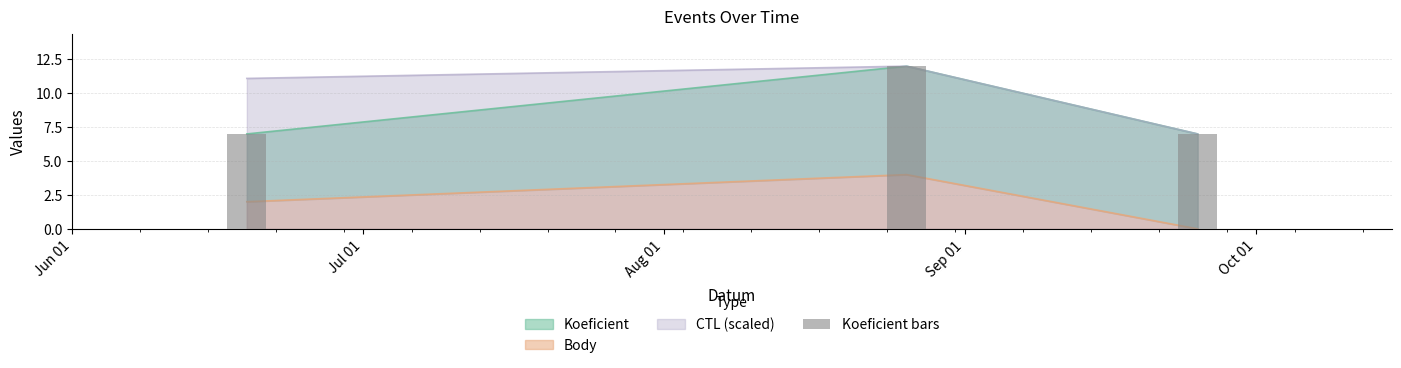

Is the value of Body at Oct 01 greater than the value of CTL at Jul 01?

No